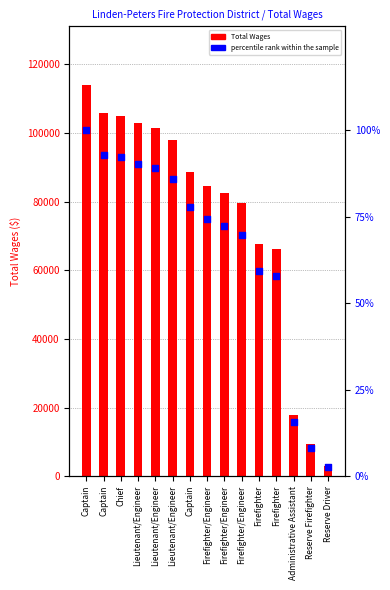

Which series has the largest Y range (max minus min)?

Total Wages